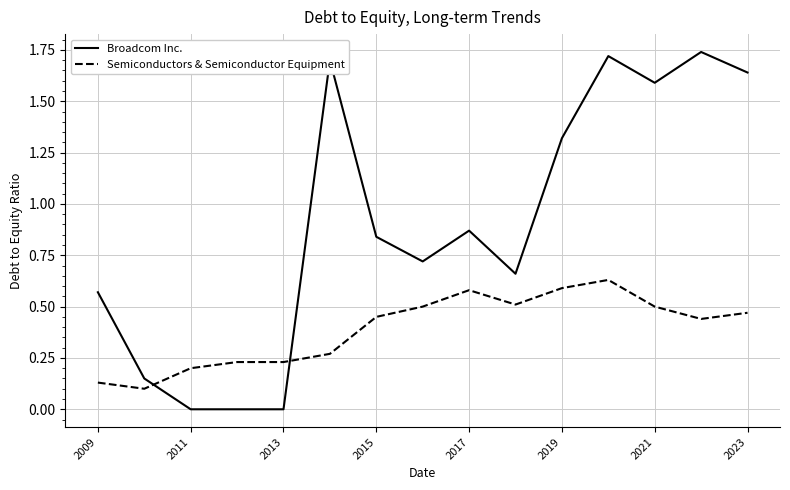

Which series has the widest spread of values?

Broadcom Inc.